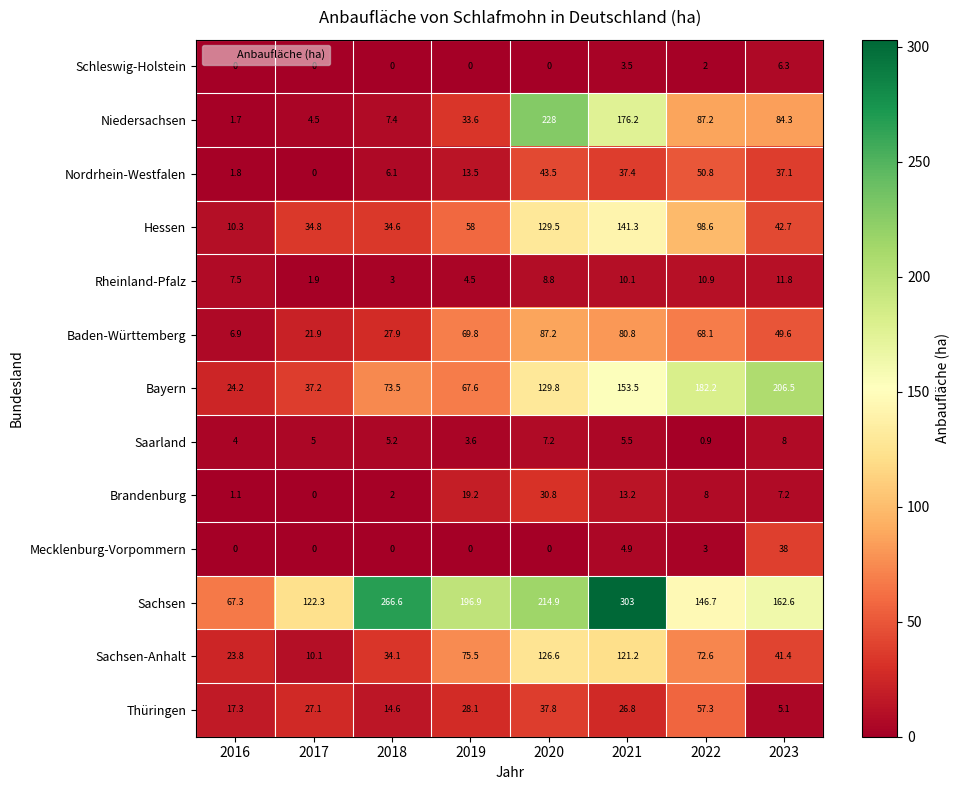

What is the sum of the Brandenburg values at 2016 and 2019?

20.3